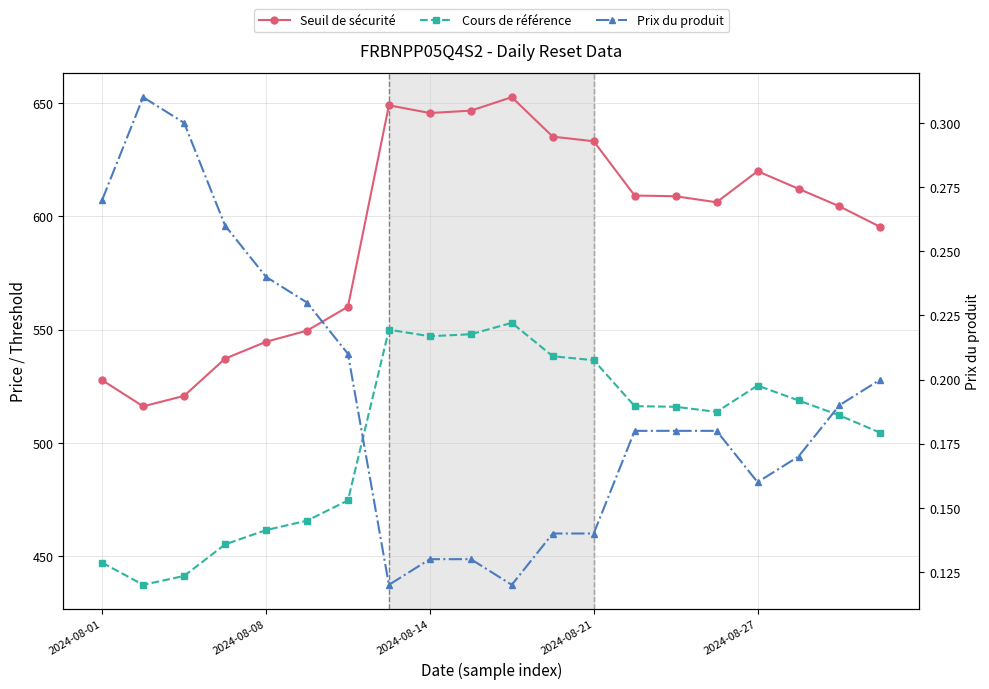

True or false: Seuil de sécurité has a value of 652.5 at 10.

True